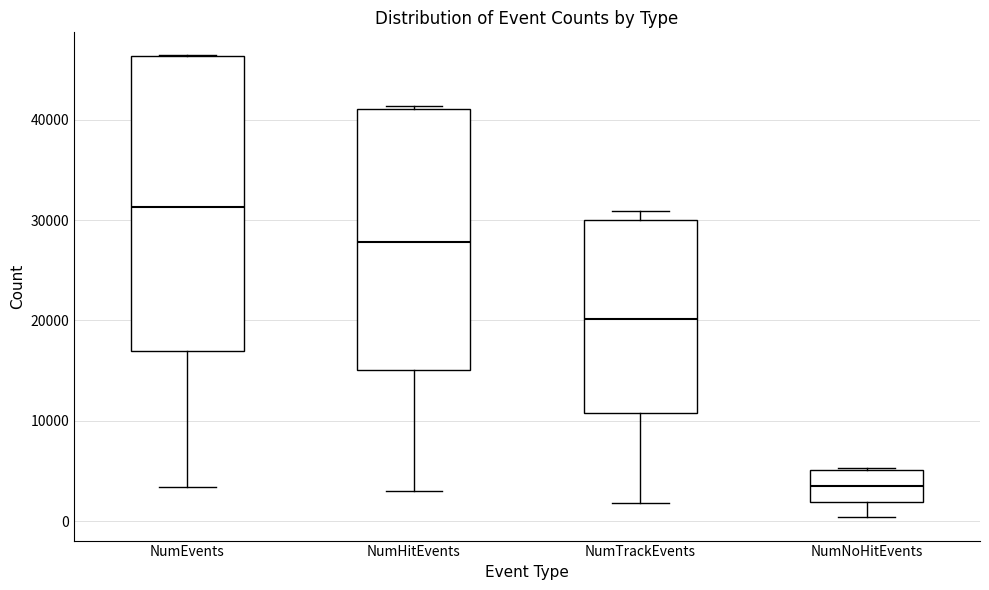

Where is the upper edge of the box for NumTrackEvents on the y-axis? The values are not printed on the chart, so give them approximately, as read against the axis.

30000